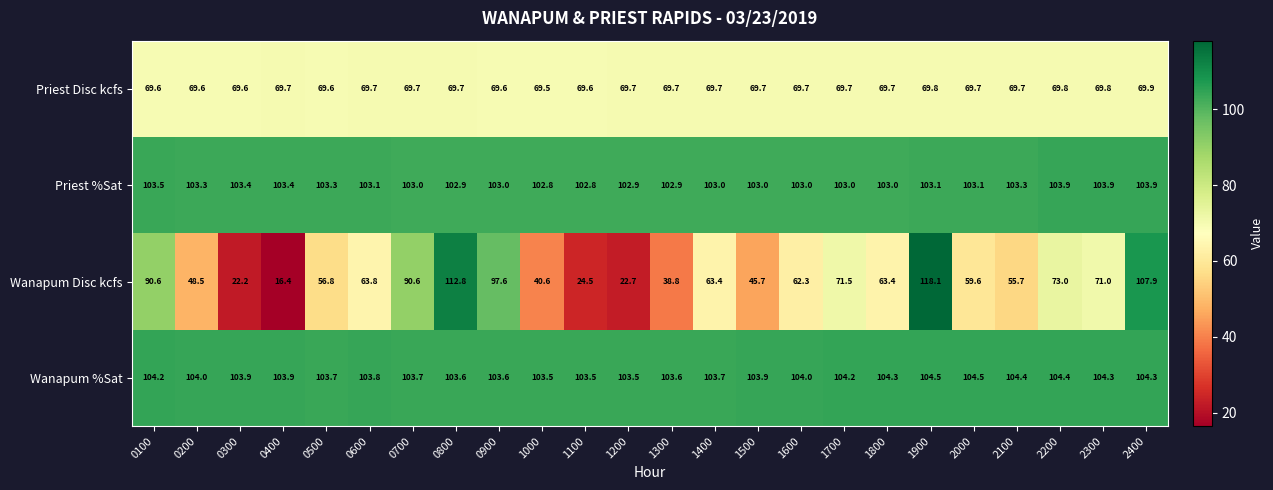

At how many categories does at least one series exceed 80?

24